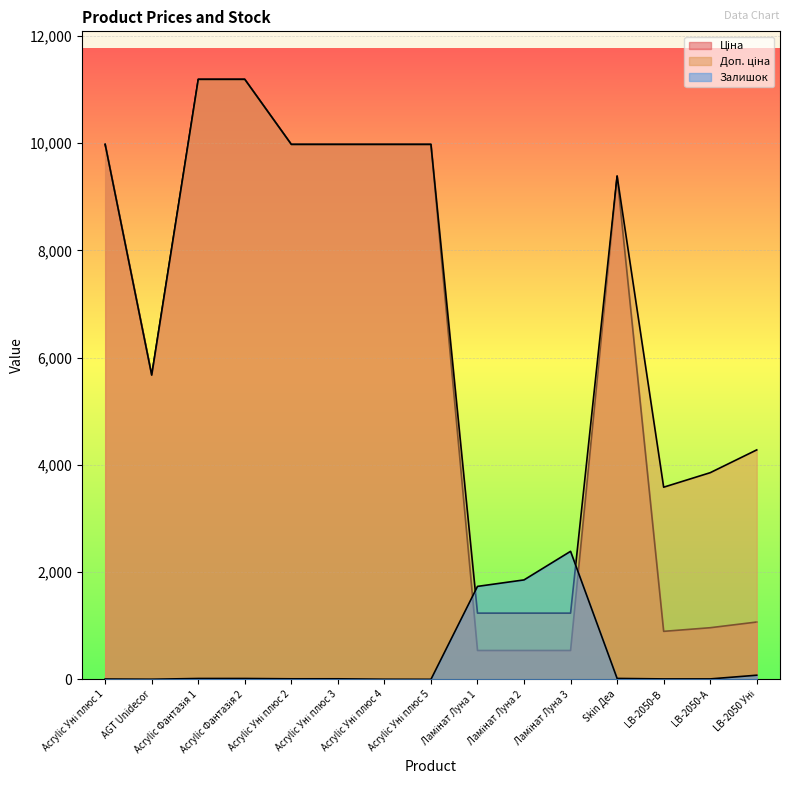

Which label corresponds to the largest value in the chart?

Acrylic Фантазія 1